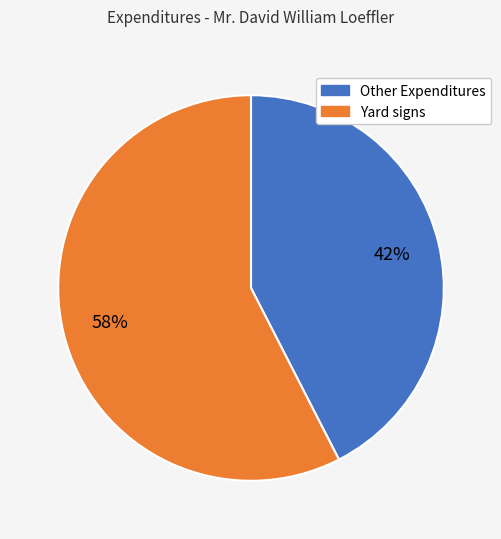

To the nearest percent, what is the combined percentage of Other Expenditures and Yard signs?

100%